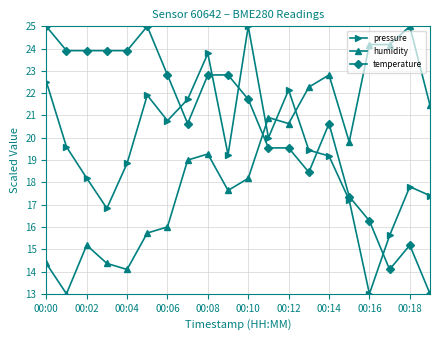

Reading right to left, transcribe all the data shown in this chart.

pressure: 17.4	17.8	15.6	13.0	17.2	19.2	19.4	22.1	20.0	25.0	19.2	23.8	21.7	20.8	21.9	18.8	16.8	18.2	19.6	22.5
humidity: 21.5	25.0	24.2	24.2	19.8	22.8	22.3	20.6	20.9	18.2	17.6	19.3	19.0	16.0	15.7	14.1	14.4	15.2	13.0	14.4
temperature: 13.0	15.2	14.1	16.3	17.4	20.6	18.5	19.5	19.5	21.7	22.8	22.8	20.6	22.8	25.0	23.9	23.9	23.9	23.9	25.0